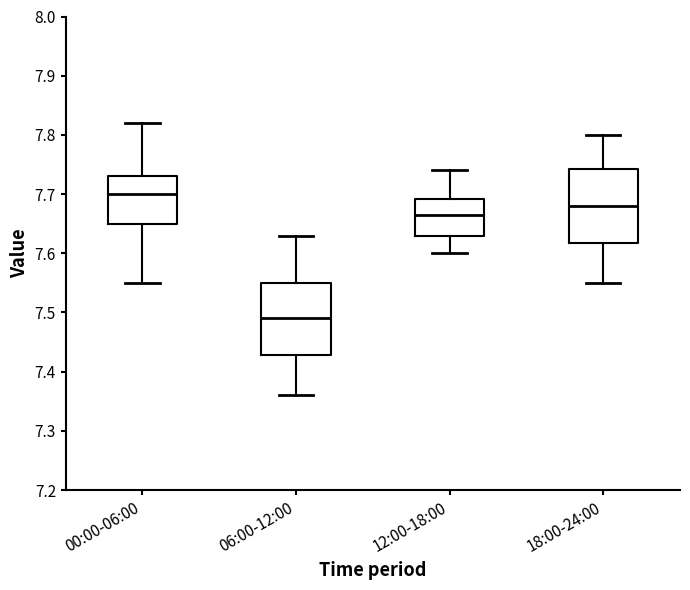

Where does the upper whisker of the box for 00:00-06:00 end on the y-axis? The values are not printed on the chart, so give them approximately, as read against the axis.

7.82